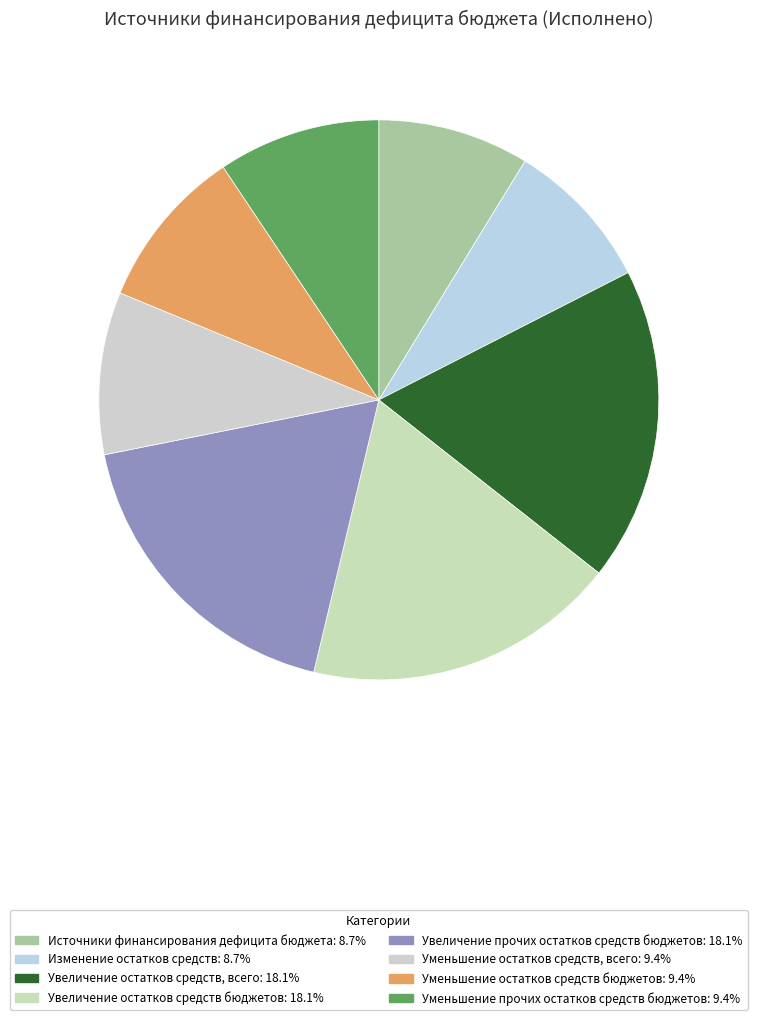

What is the total percentage of Увеличение остатков средств бюджетов and Изменение остатков средств?

26.9%